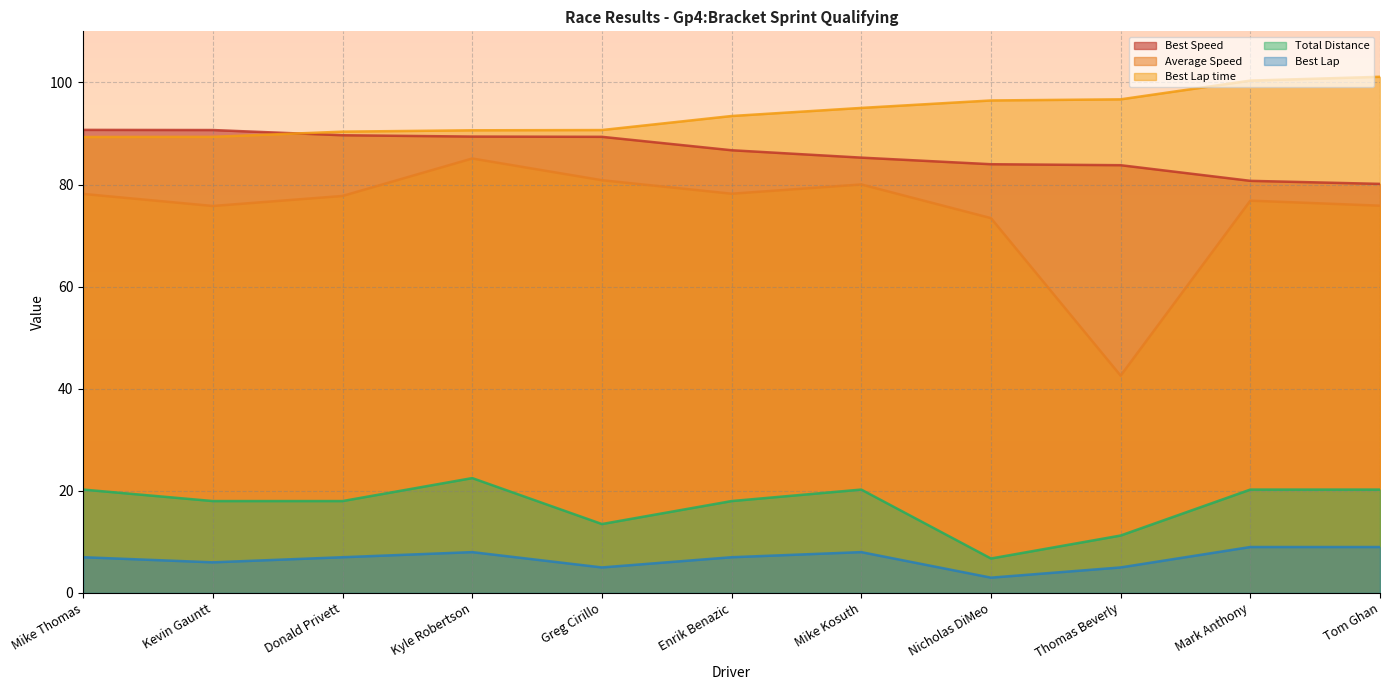

The Best Lap series shows 8.0 at Kyle Robertson. True or false?

True